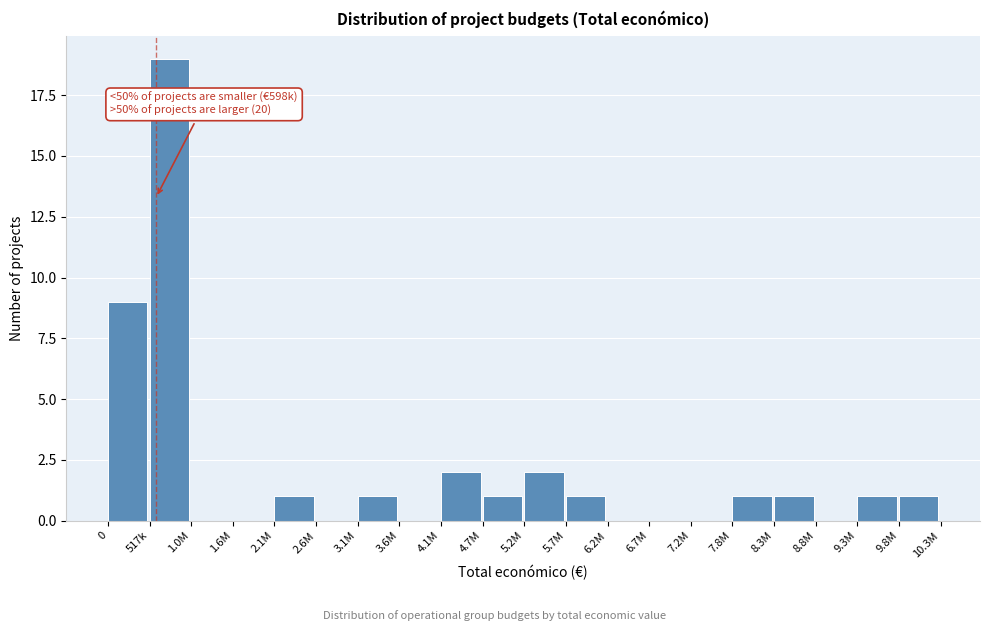

Reading left to right, transcribe all the data shown in this chart.

0=9	517k=19	1.0M=0	1.6M=0	2.1M=1	2.6M=0	3.1M=1	3.6M=0	4.1M=2	4.7M=1	5.2M=2	5.7M=1	6.2M=0	6.7M=0	7.2M=0	7.8M=1	8.3M=1	8.8M=0	9.3M=1	9.8M=1